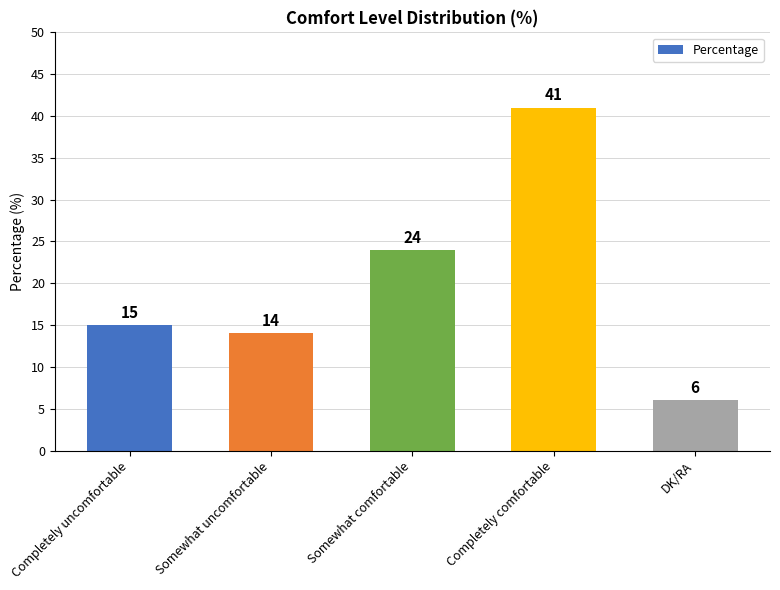

Which label corresponds to the largest value in the chart?

Completely comfortable